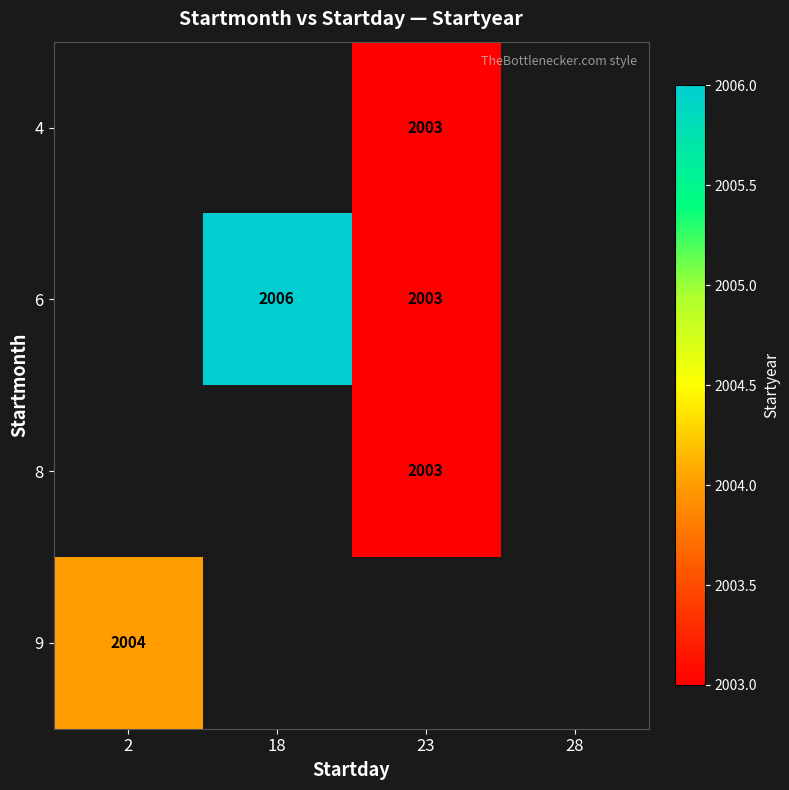

The 6 series shows 2003 at 23. True or false?

True